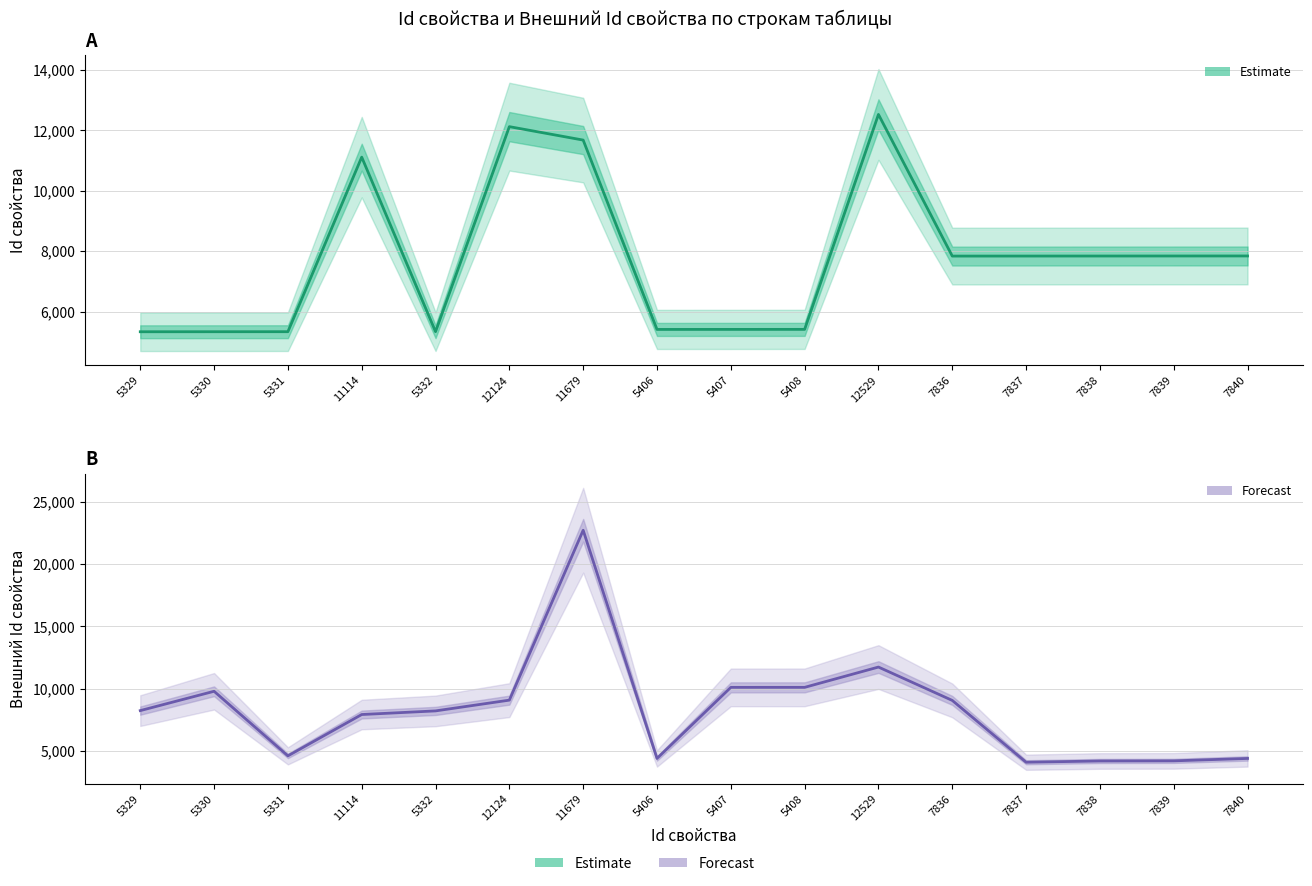

At which category is the sum across all series the highest?

11679